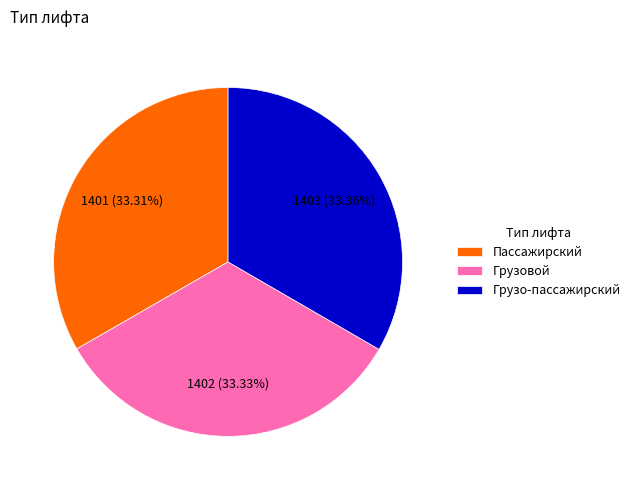

Is Грузо-пассажирский the majority of the pie?

No